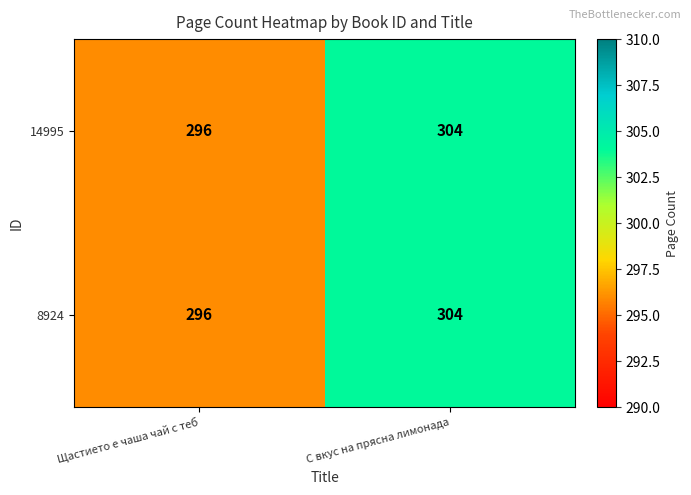

What is the total value across all series at С вкус на прясна лимонада?

608